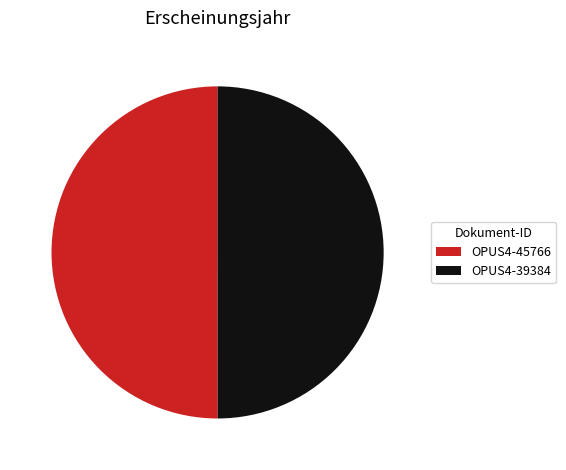

Do OPUS4-39384 and OPUS4-45766 together represent more than half of the pie?

Yes